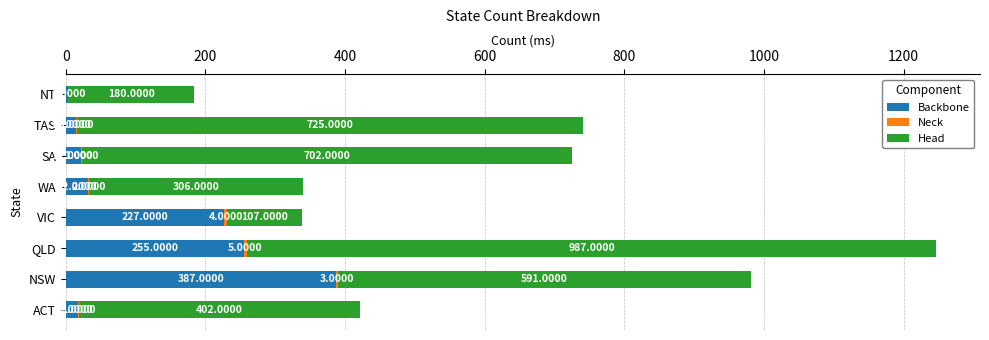

At which category is the sum across all series the highest?

QLD